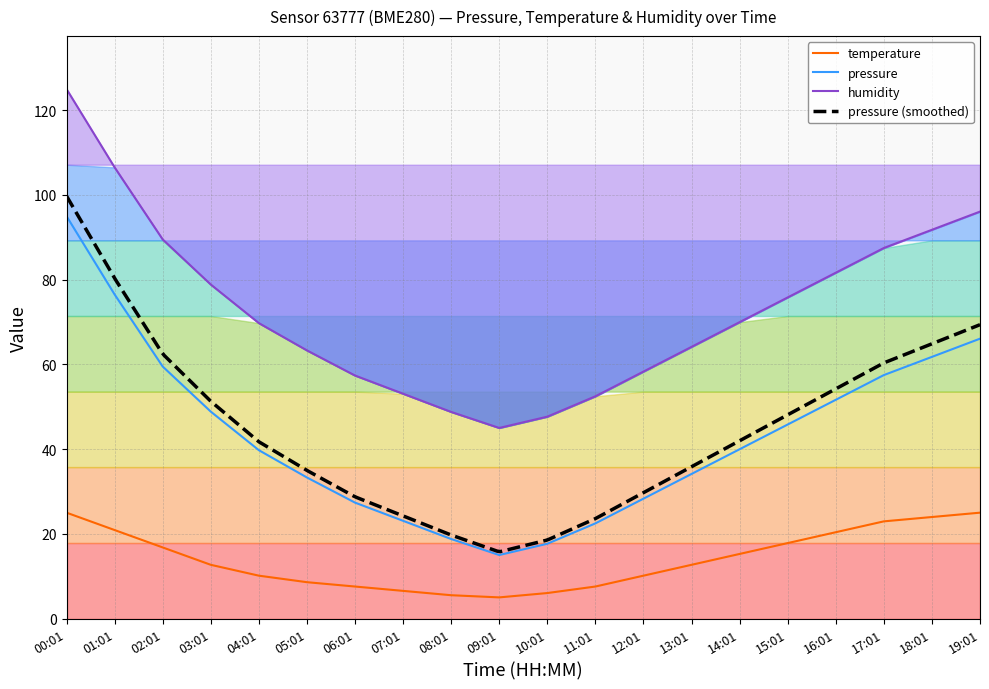

True or false: pressure and temperature intersect in this chart.

False